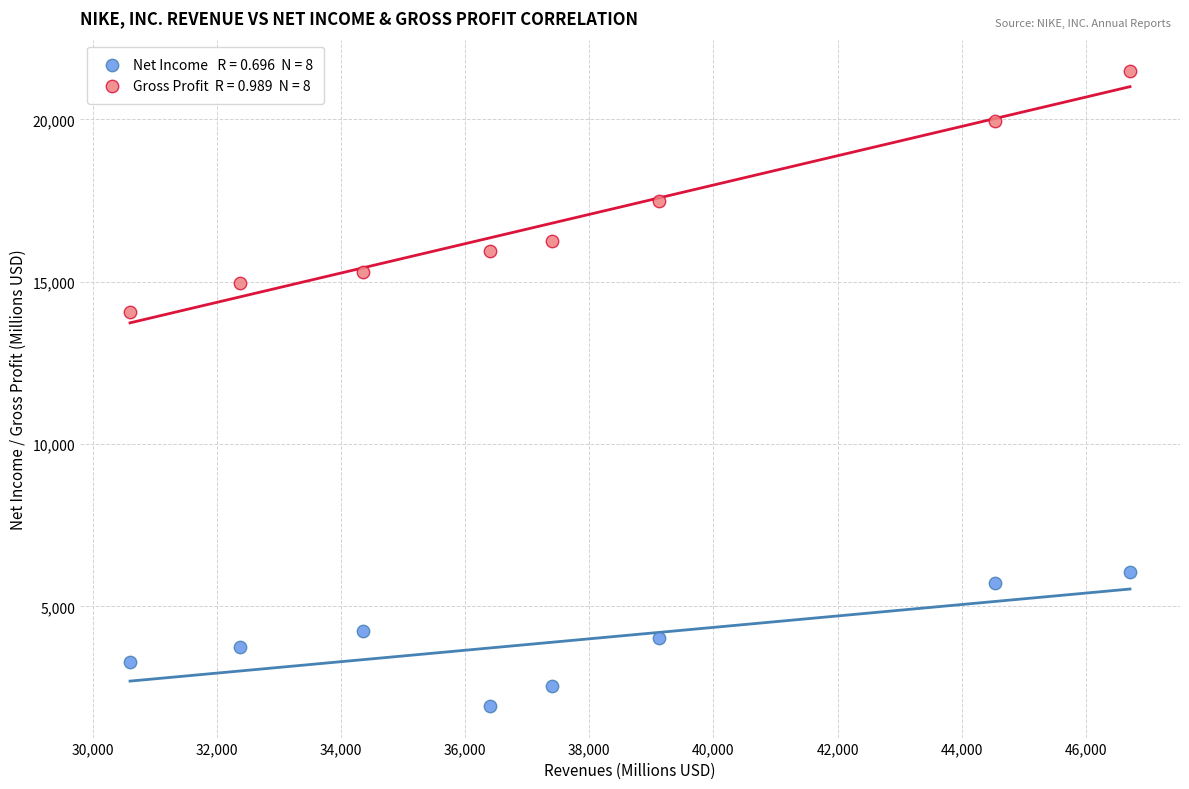

Across all data points, what is the range of Y values (max minus min)?

19546